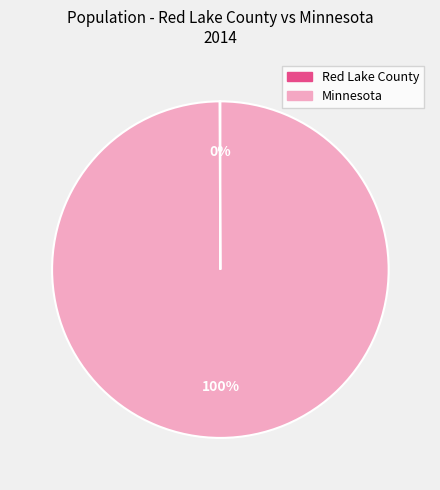

Does Minnesota represent more than half of the total?

Yes